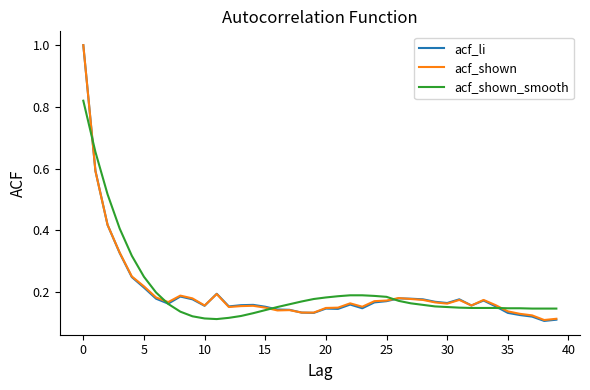

Count the acf_shown values in the range 0 to 1.

40